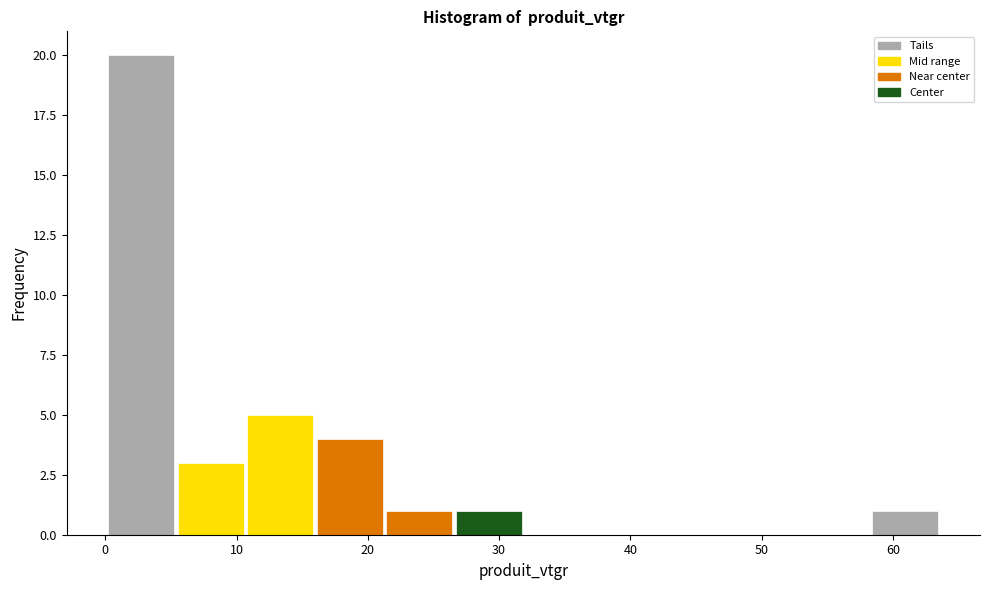

Which range on the x-axis has the tallest bar?

0 to 5